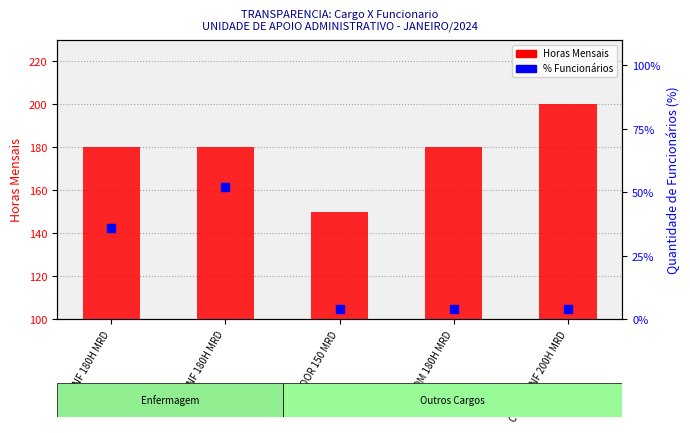

What is the total value across all series at ENF 180H MRD?

216